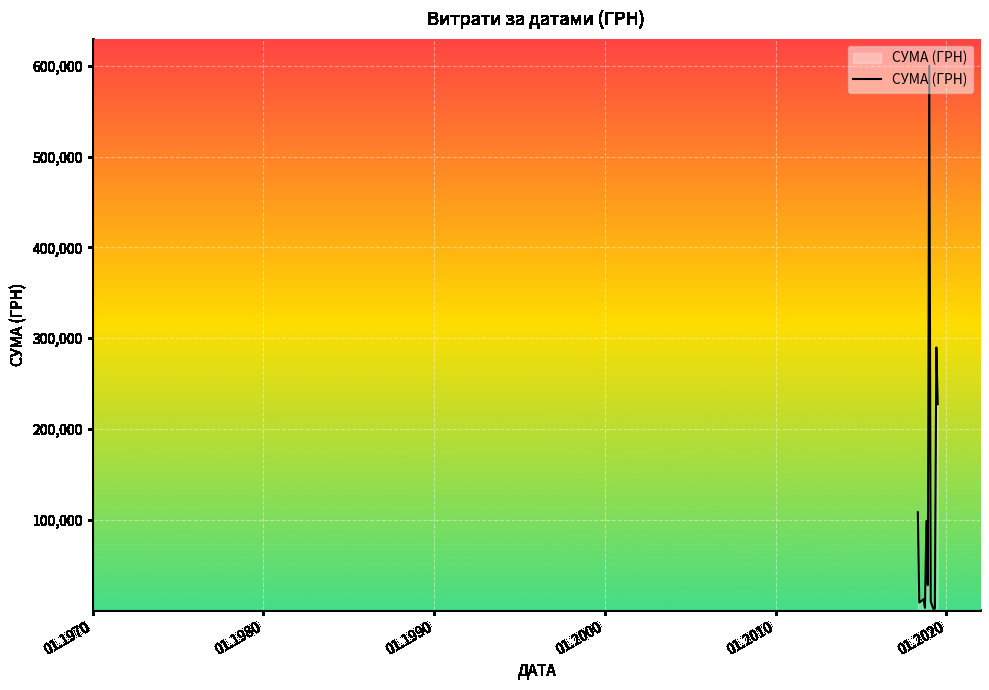

What is the difference between the maximum and minimum values?

598756.5